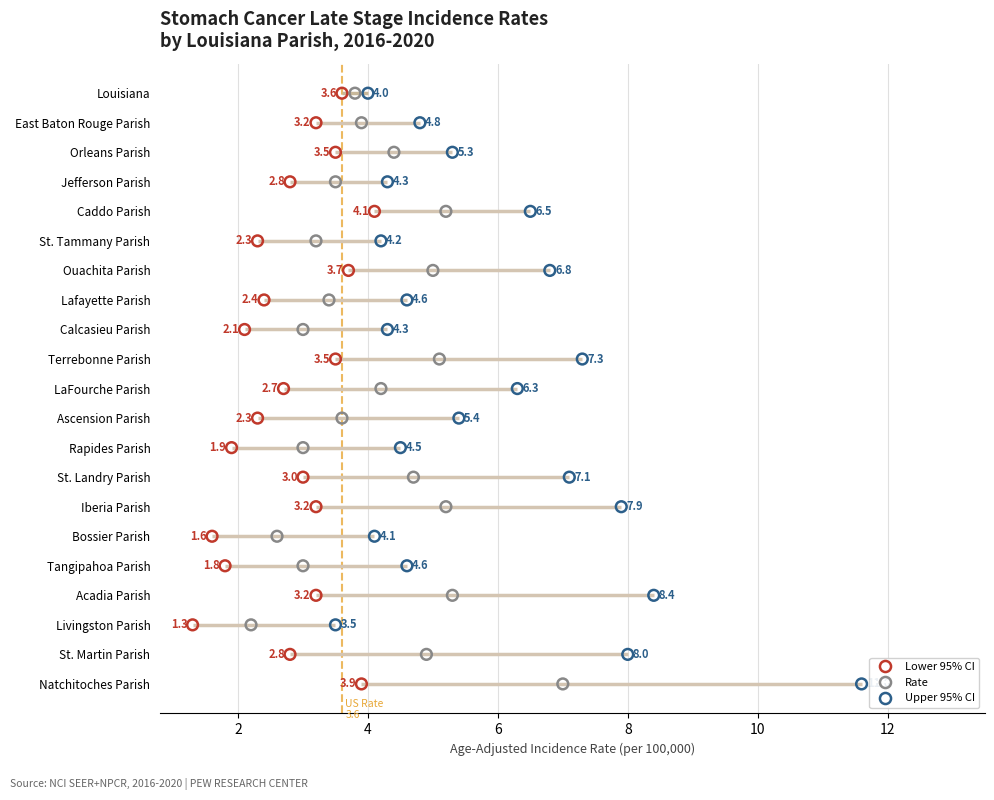

Which series reaches the minimum Y coordinate?

Lower 95% CI